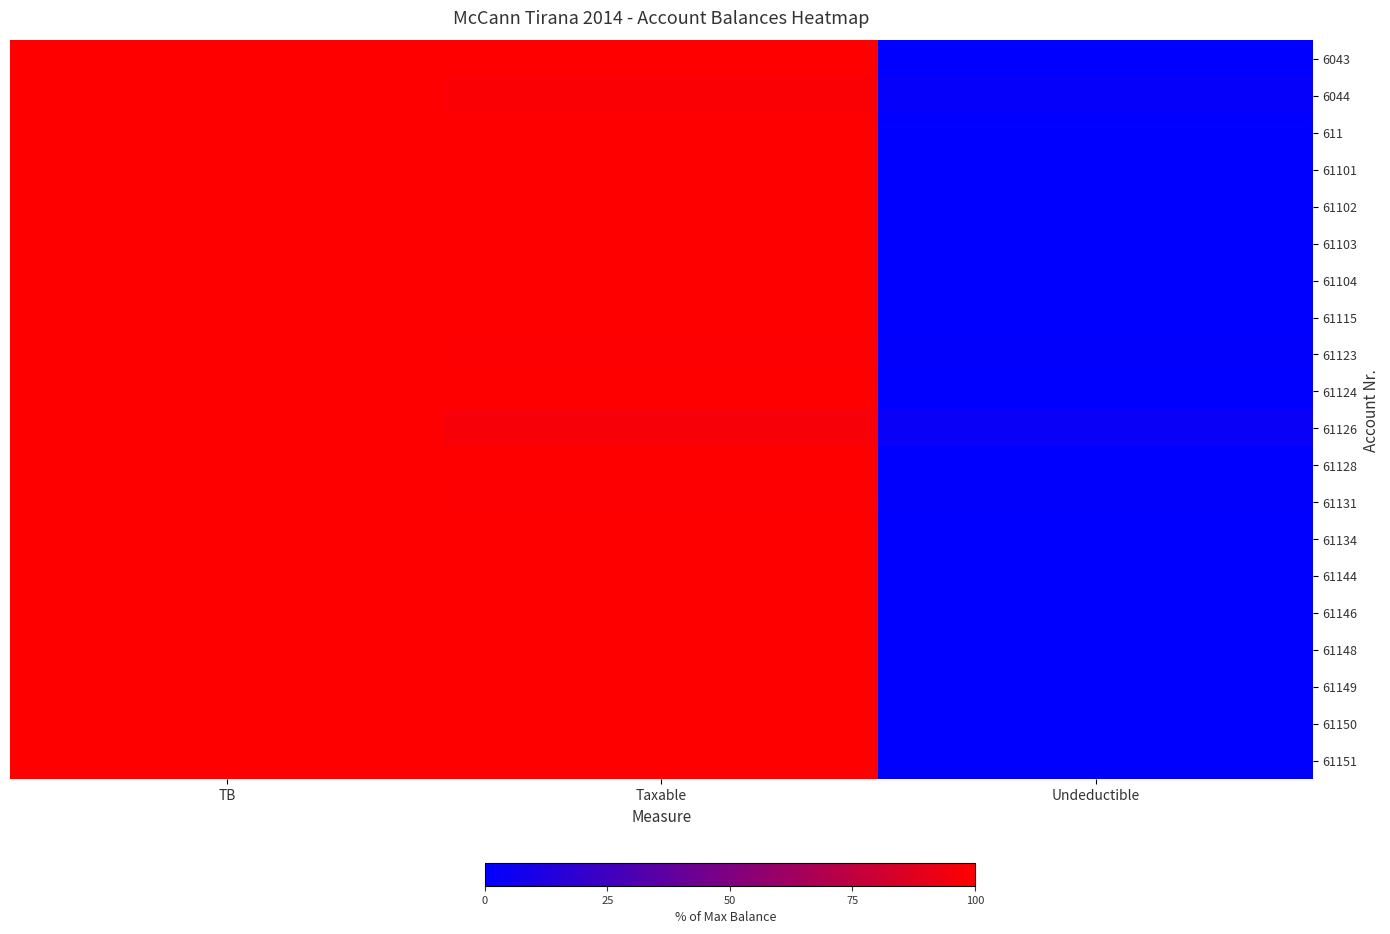

At how many categories does at least one series exceed 13?

2